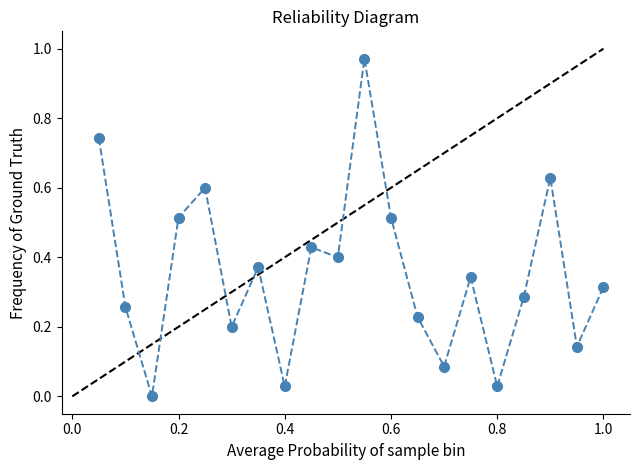

What is the sum of all values?

7.1